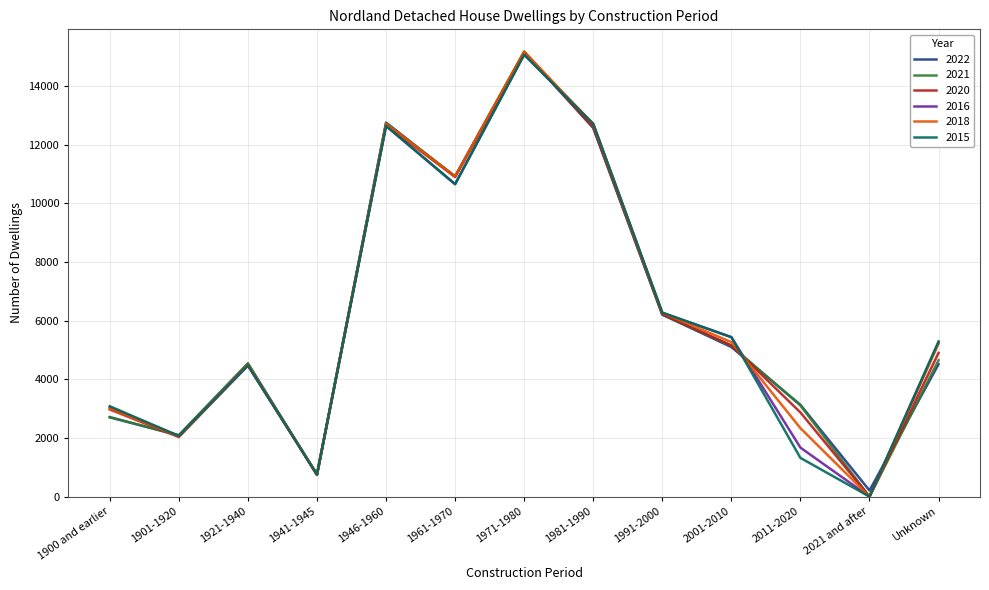

What is the difference between the maximum and minimum values in the 2020 series?

15150